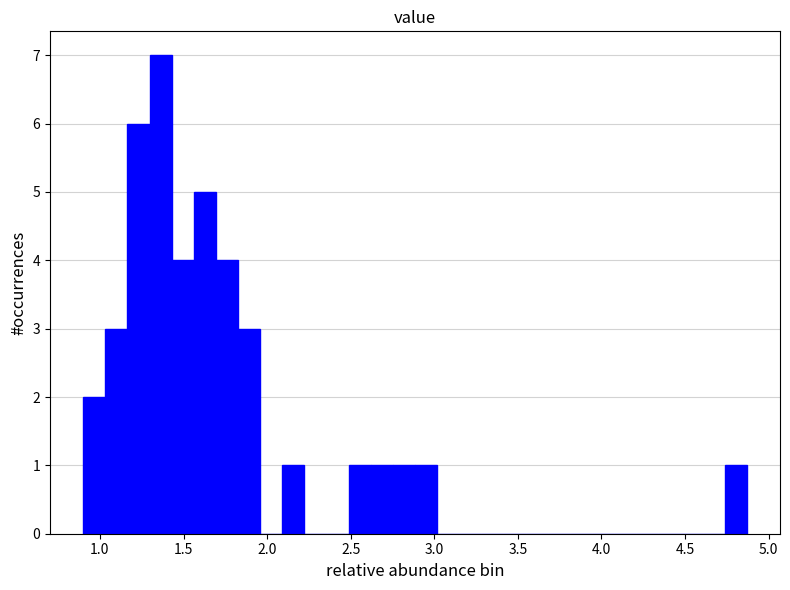

Around what value on the x-axis is the tallest bar? Give the approximate position of its centre, as read against the axis.

1.35